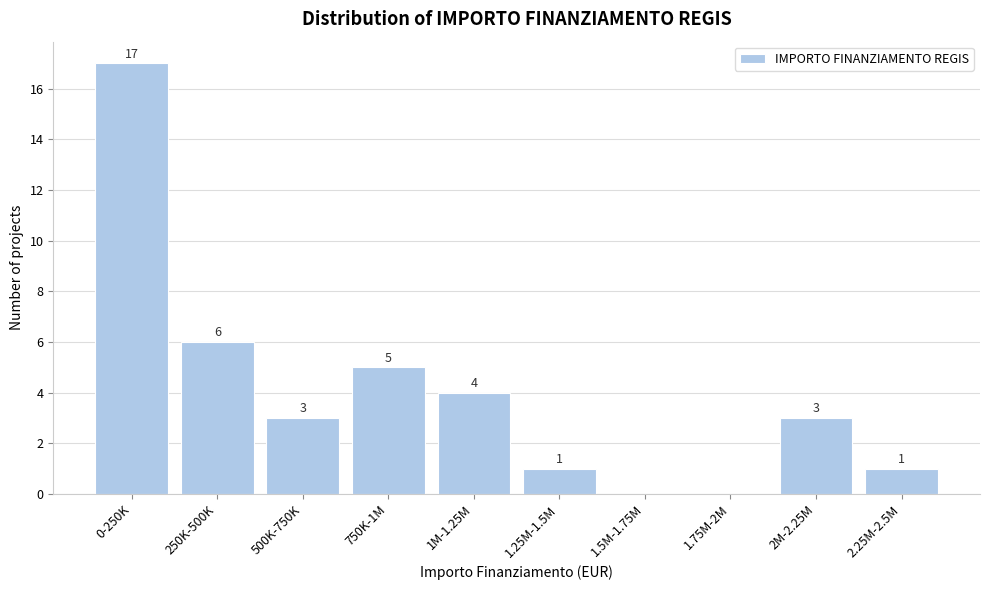

Reading right to left, extract all data points from this chart.

2.25M-2.5M=1	2M-2.25M=3	1.75M-2M=0	1.5M-1.75M=0	1.25M-1.5M=1	1M-1.25M=4	750K-1M=5	500K-750K=3	250K-500K=6	0-250K=17